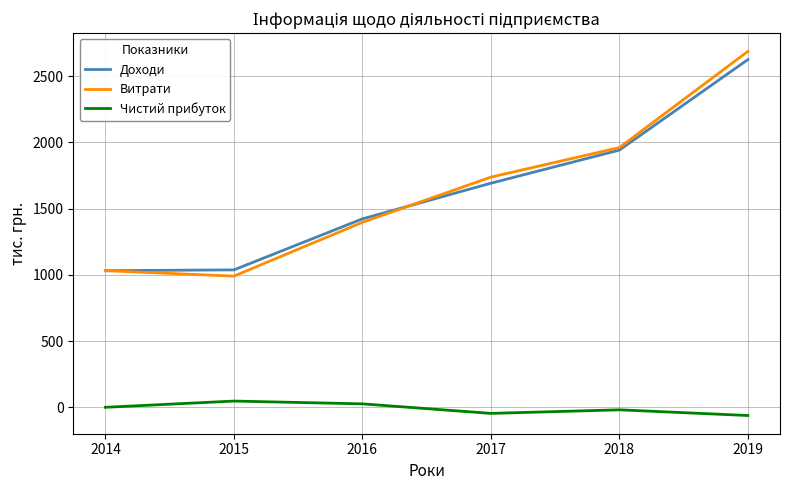

What is the total value across all series at 2016?

2844